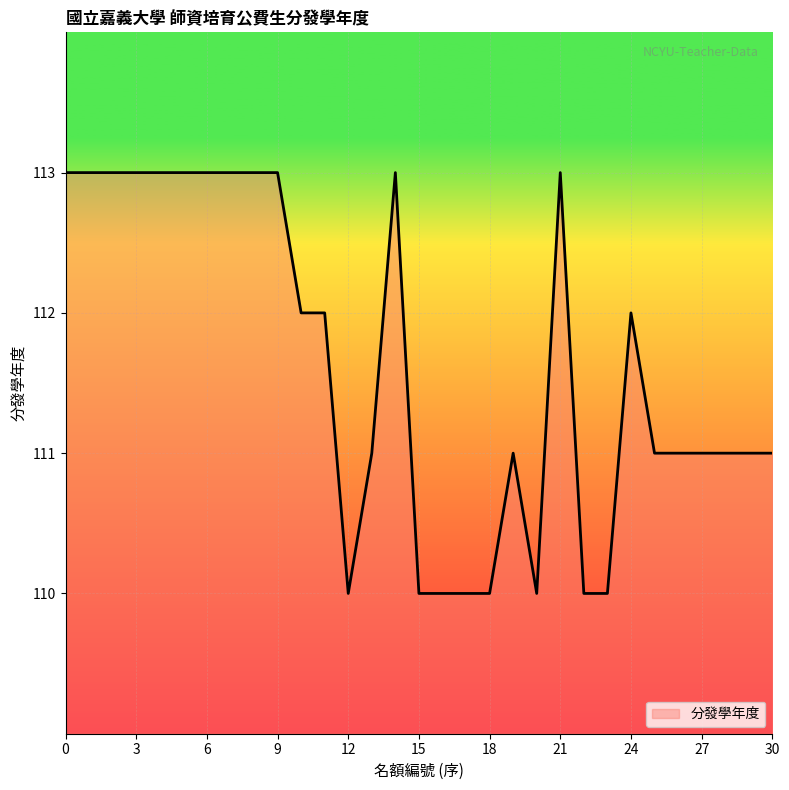

What is the smallest value displayed?

110